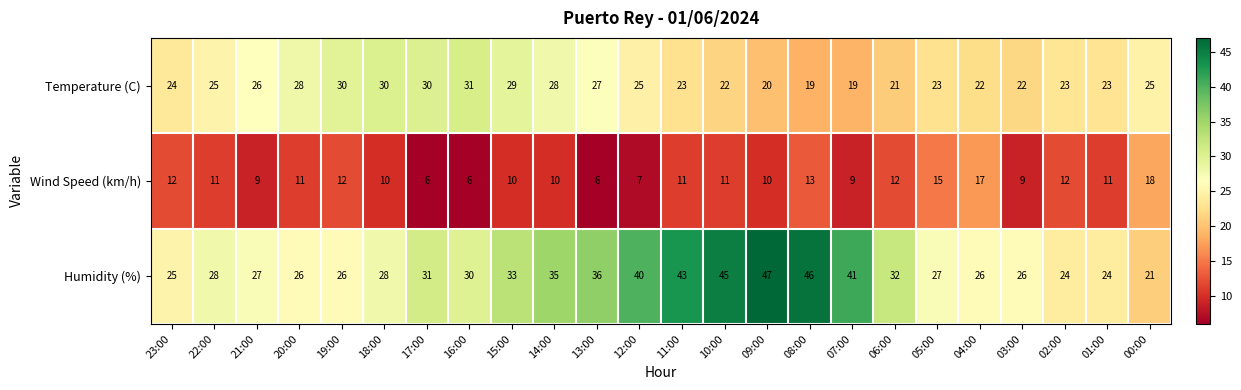

Which series has the largest total across all categories?

Humidity (%)